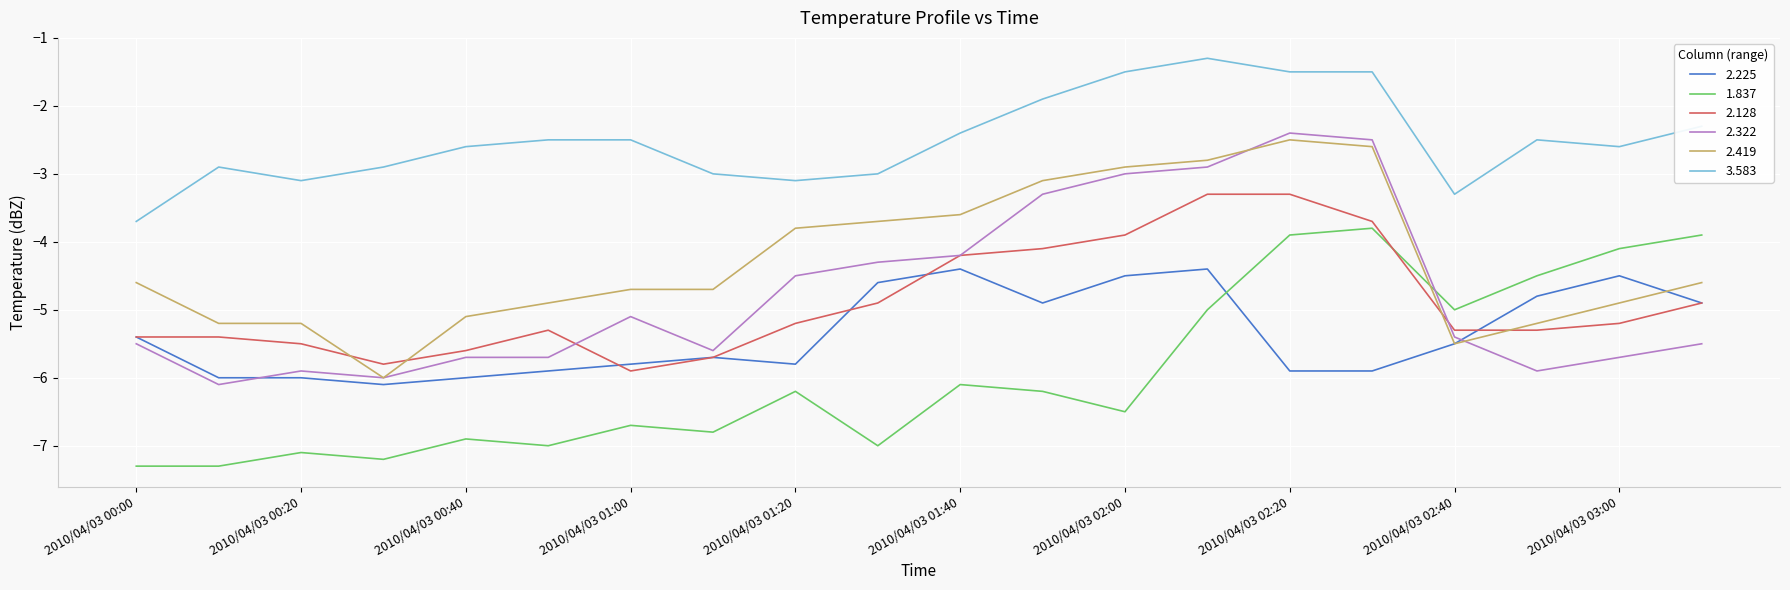

True or false: 3.583 and 2.322 intersect in this chart.

False